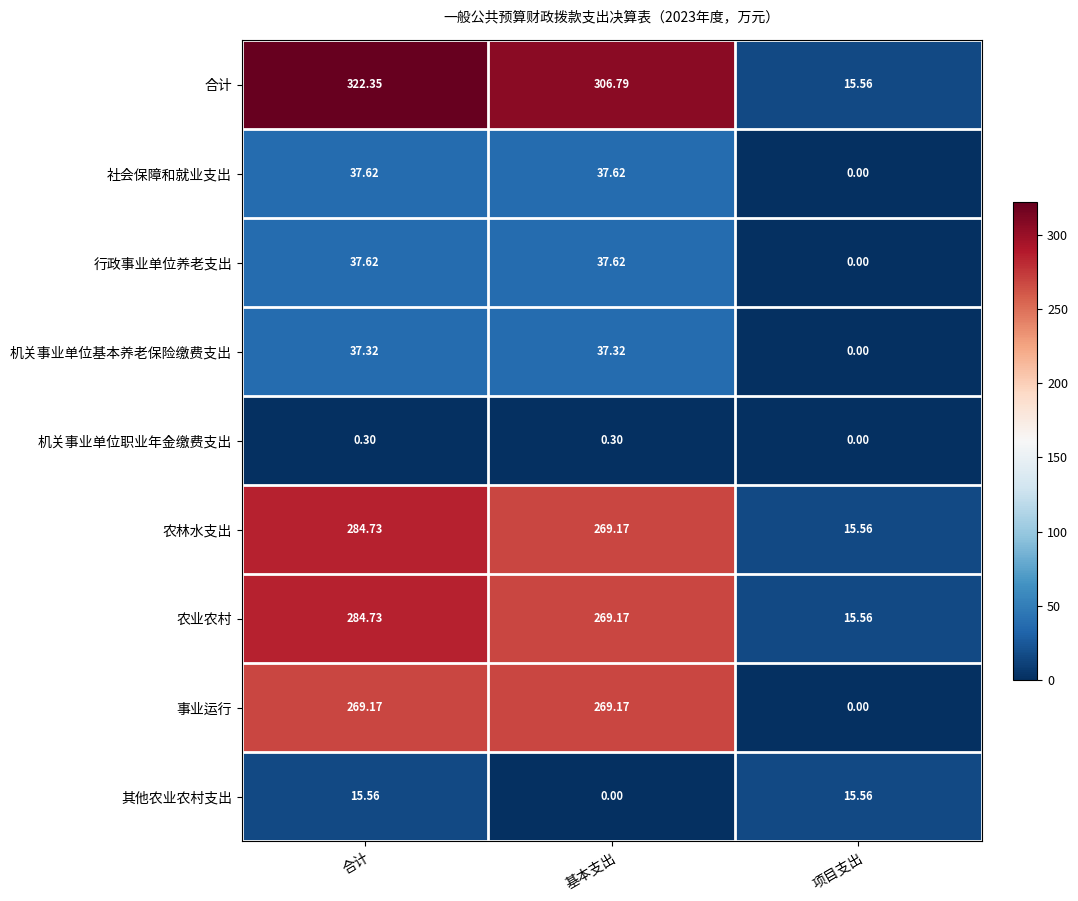

Which series has the widest spread of values?

合计